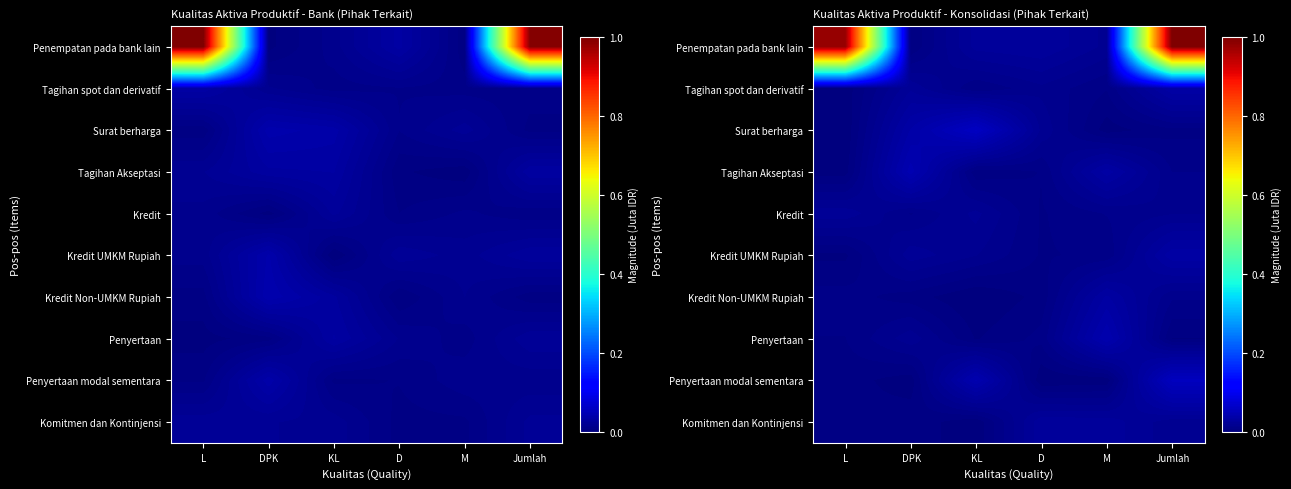

What is the total value across all series at M?

0.2